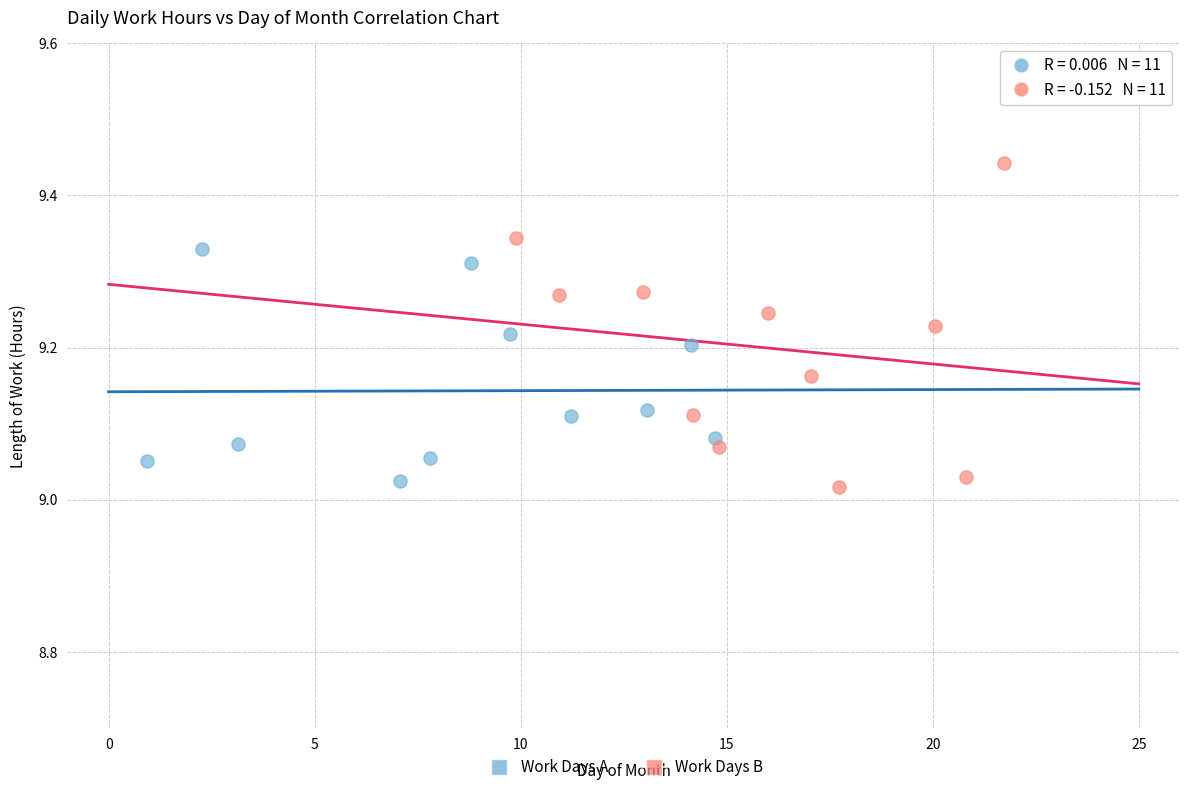

Which series contains the highest Y value?

Work Days B